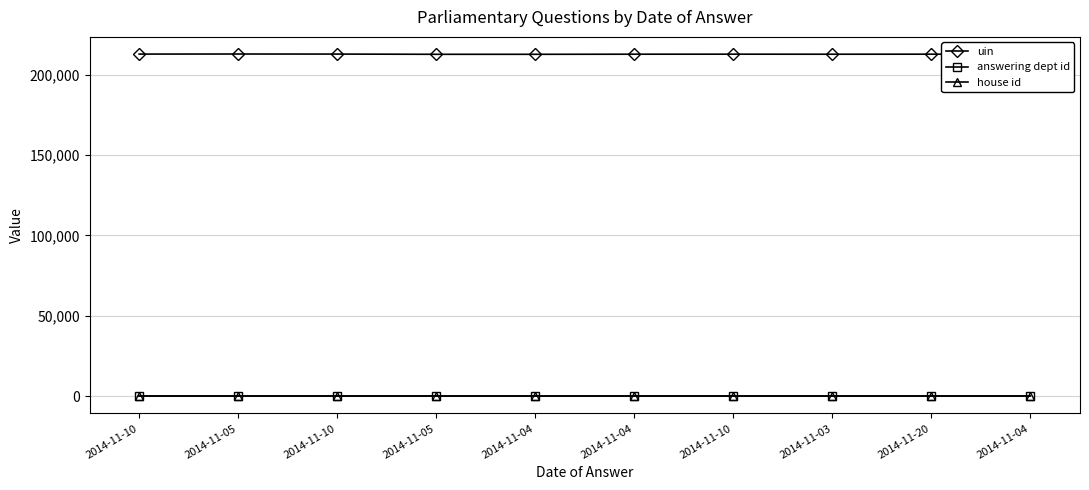

How many distinct data groups are displayed?

3